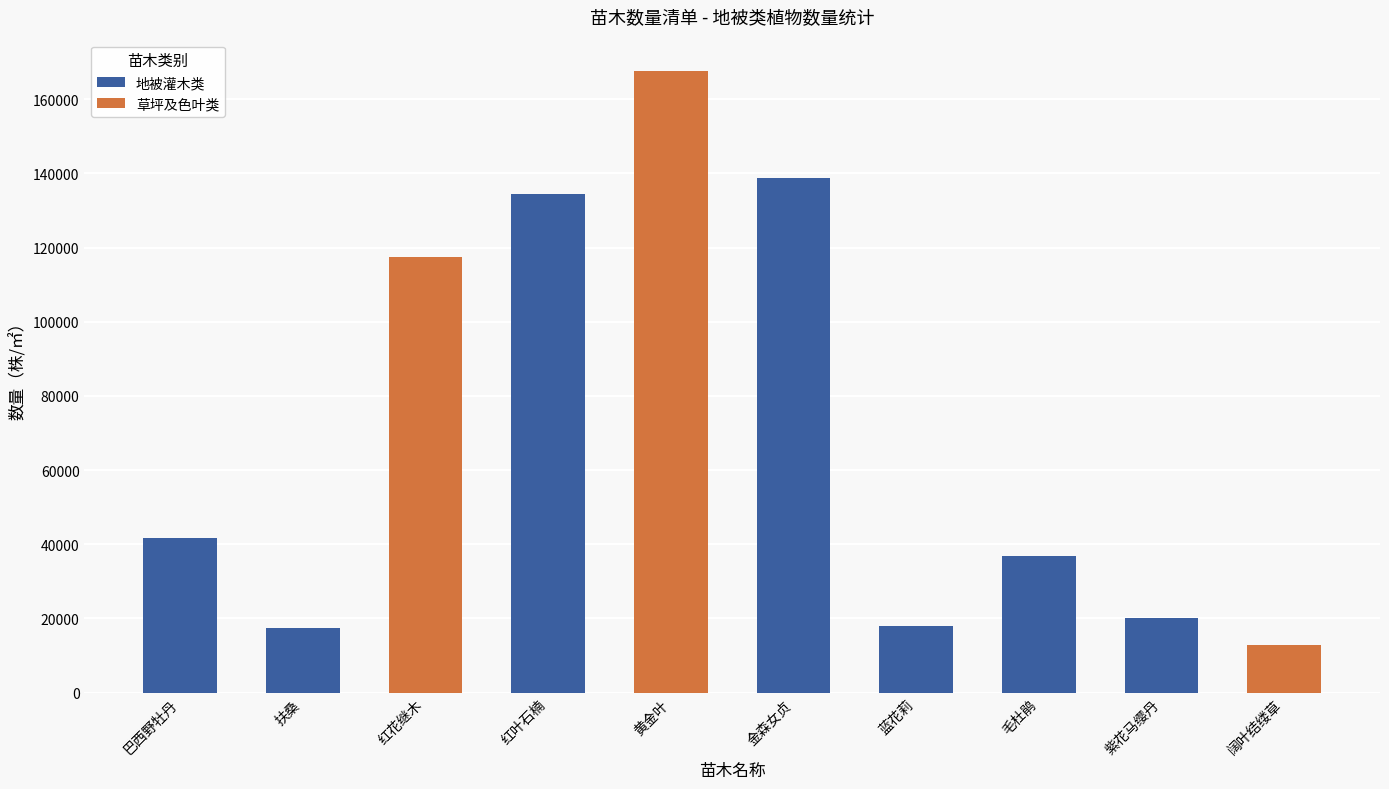

Read the 地被灌木类 value at 紫花马缨丹.

20188